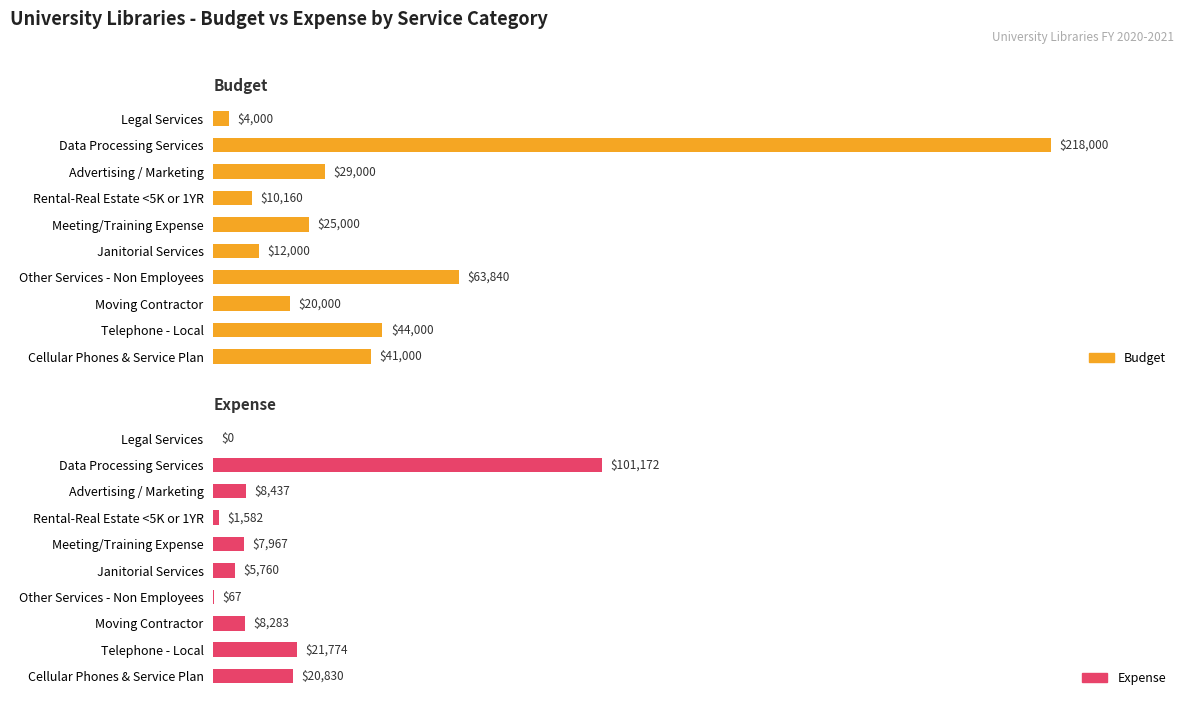

Rank the series by their average value, from lowest to highest.

Expense, Budget